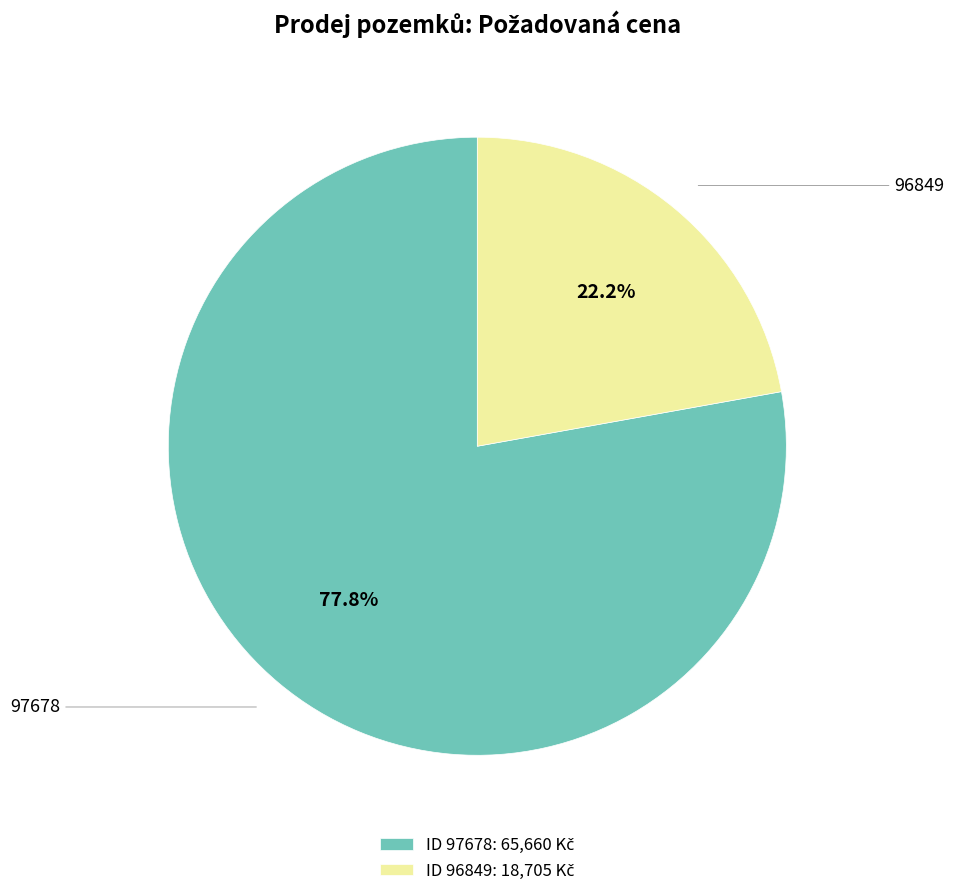

Does any single category account for the majority?

Yes